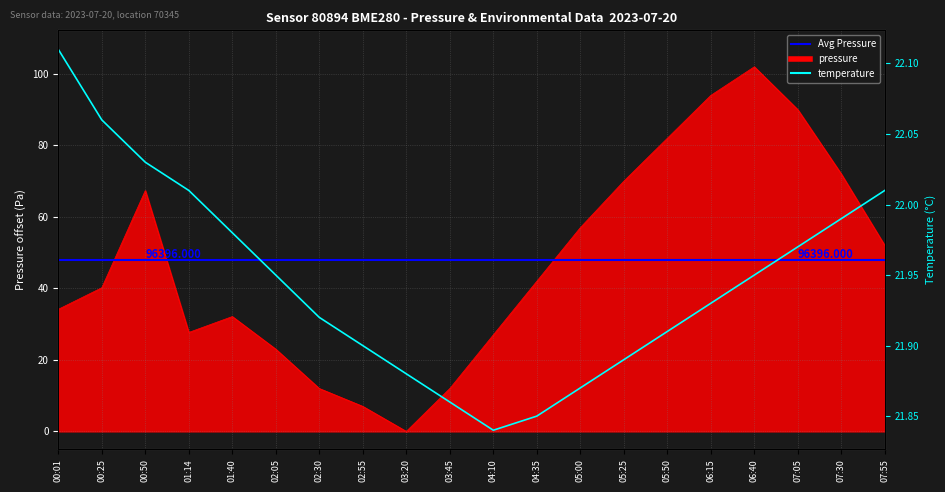

Which has a higher value, 06:15 or 07:55?

06:15